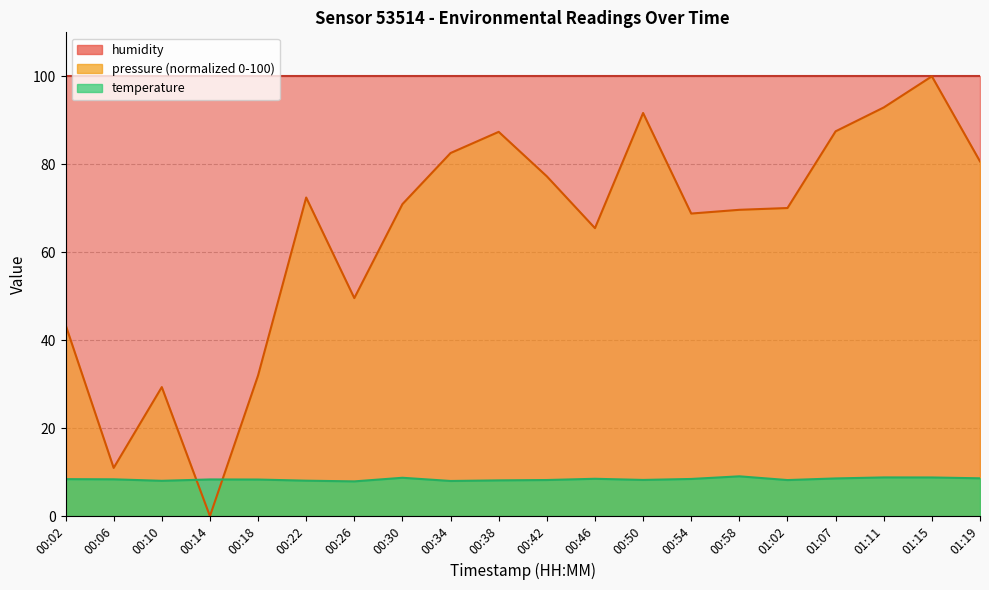

Which series changed the most between 00:02 and 00:10?

pressure